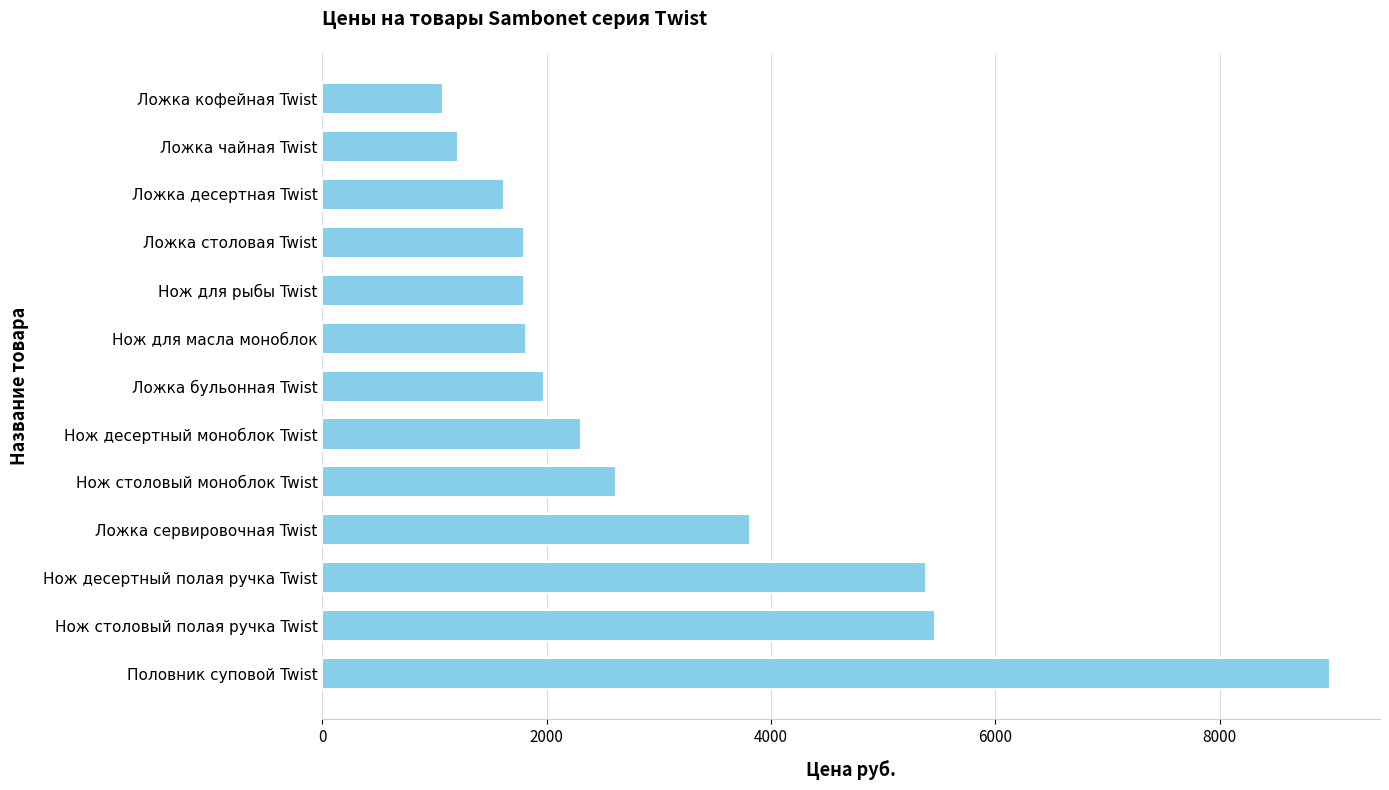

Is it true that the value at Нож десертный моноблок Twist is 4125.7?

False